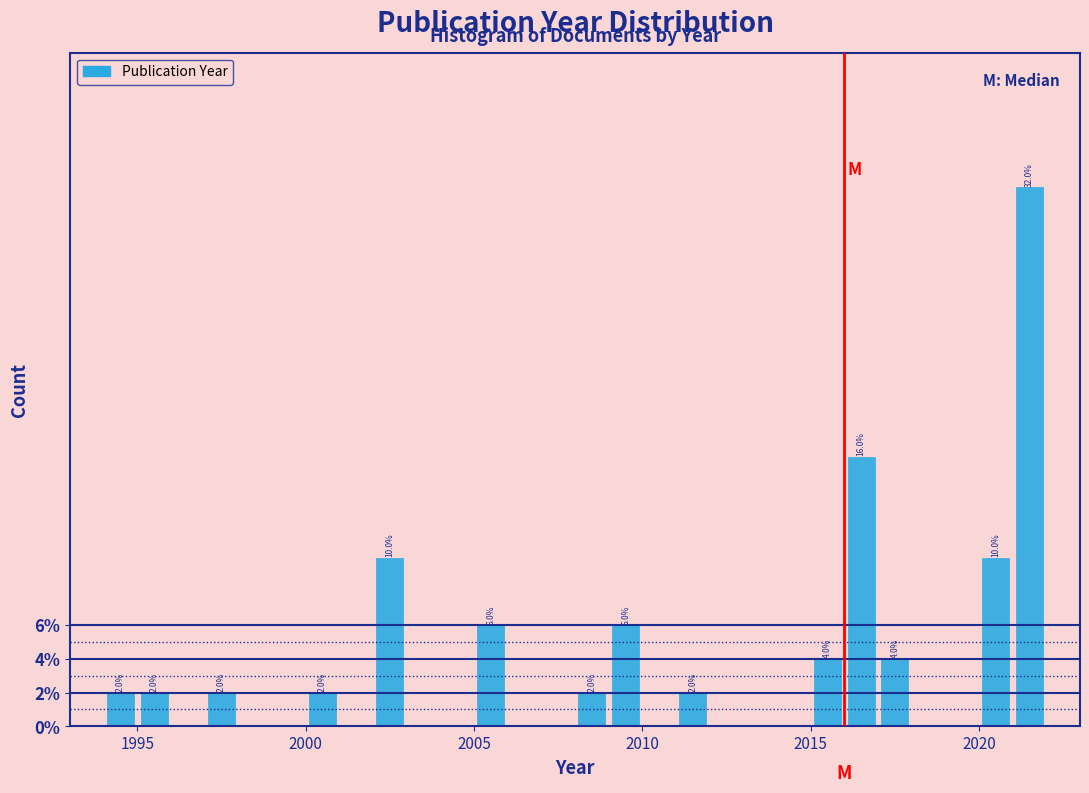

Around what value on the x-axis is the tallest bar? Give the approximate position of its centre, as read against the axis.

2021.5